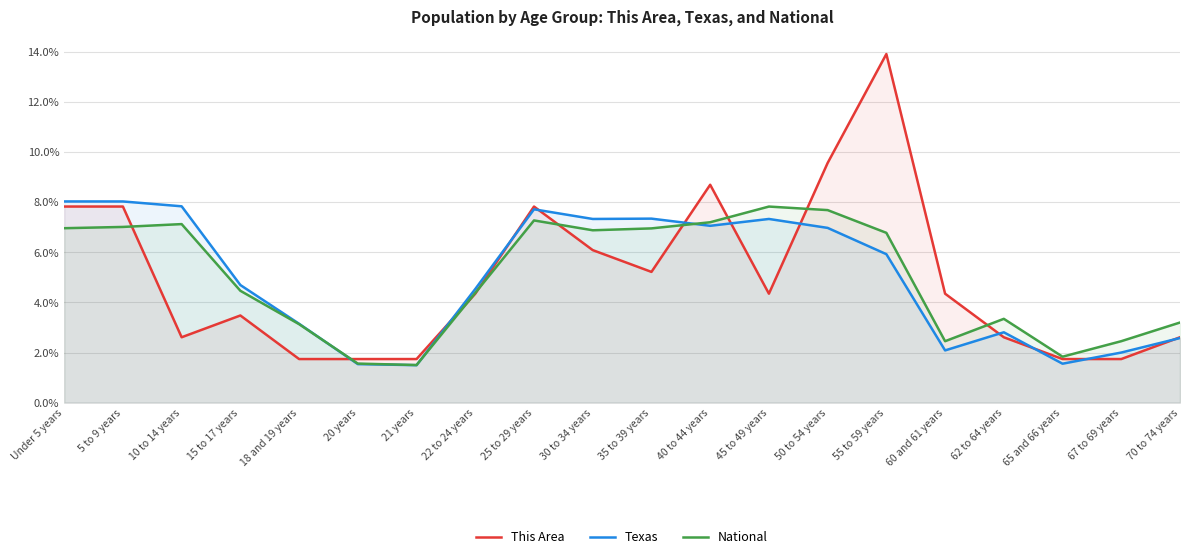

Which label corresponds to the smallest value in the chart?

21 years